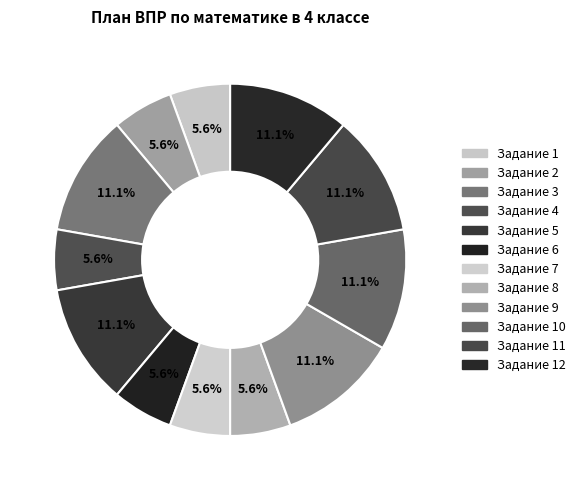

To the nearest percent, what is the difference between the largest and smallest slice percentages?

6%